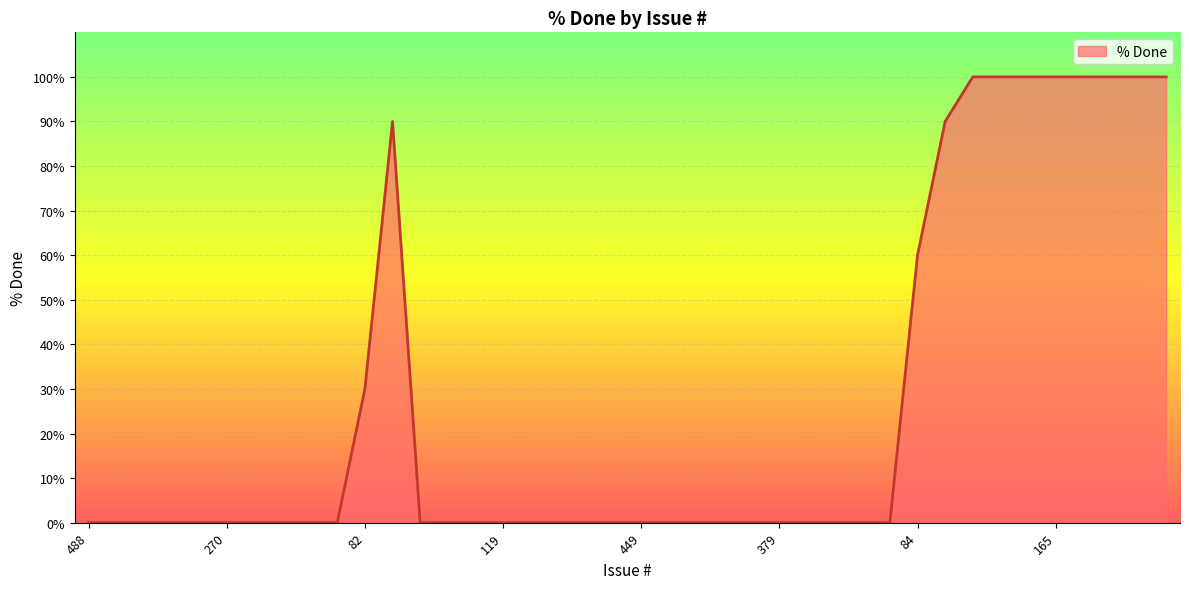

What is the greatest value displayed?

100